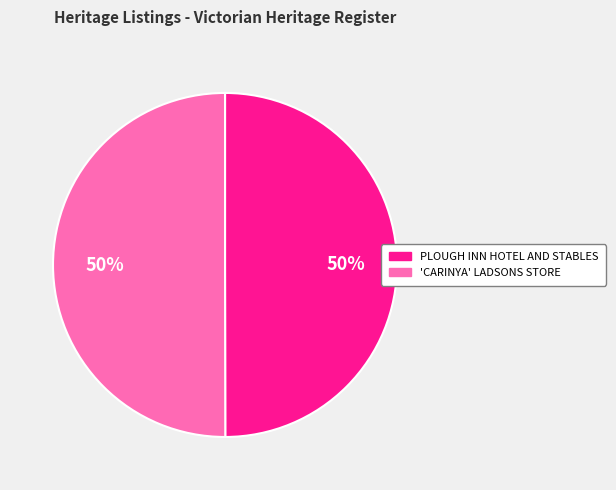

To the nearest percent, what portion does 'CARINYA' LADSONS STORE represent?

50%